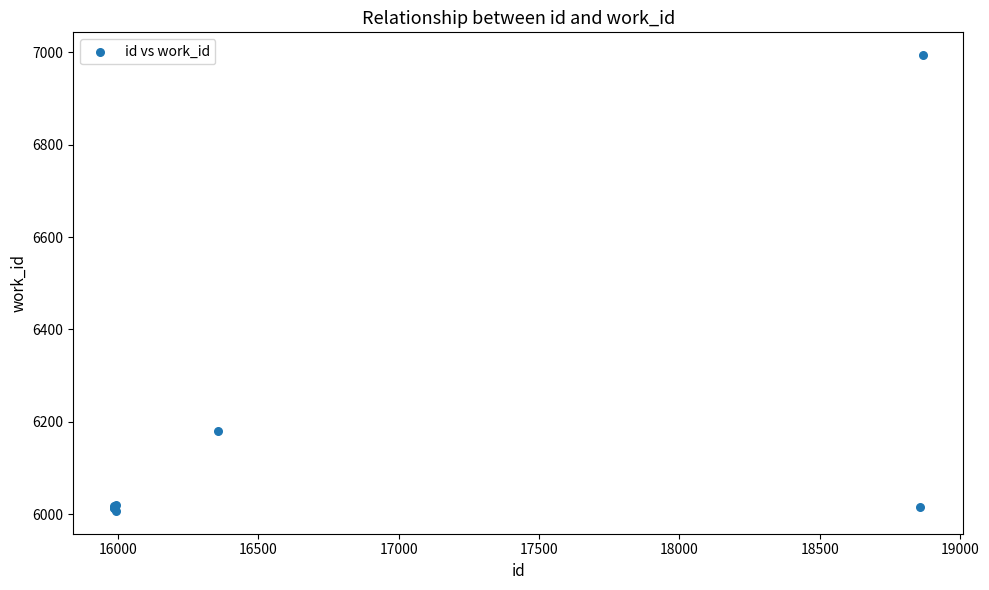

What Y value in the scatter plot is closest to 6500?

6180